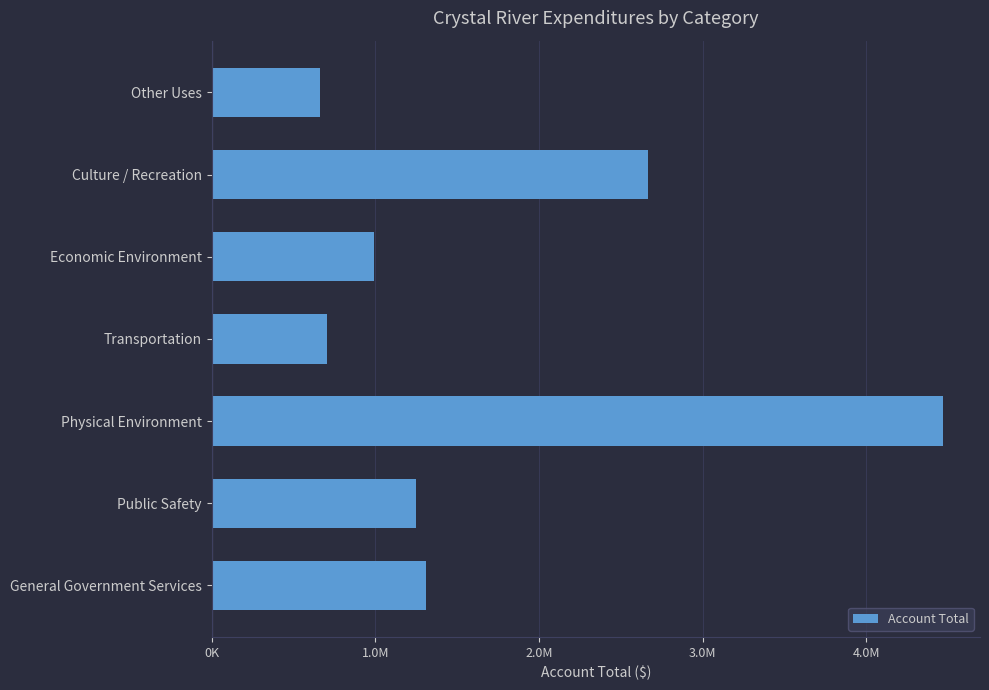

Does the chart contain any negative values?

No